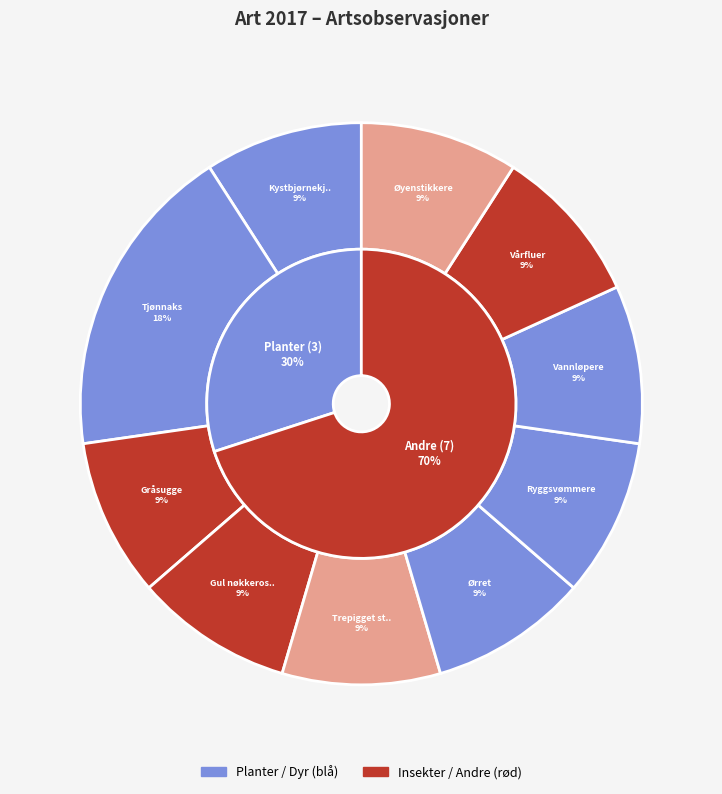

How many segments does this pie chart have?

10